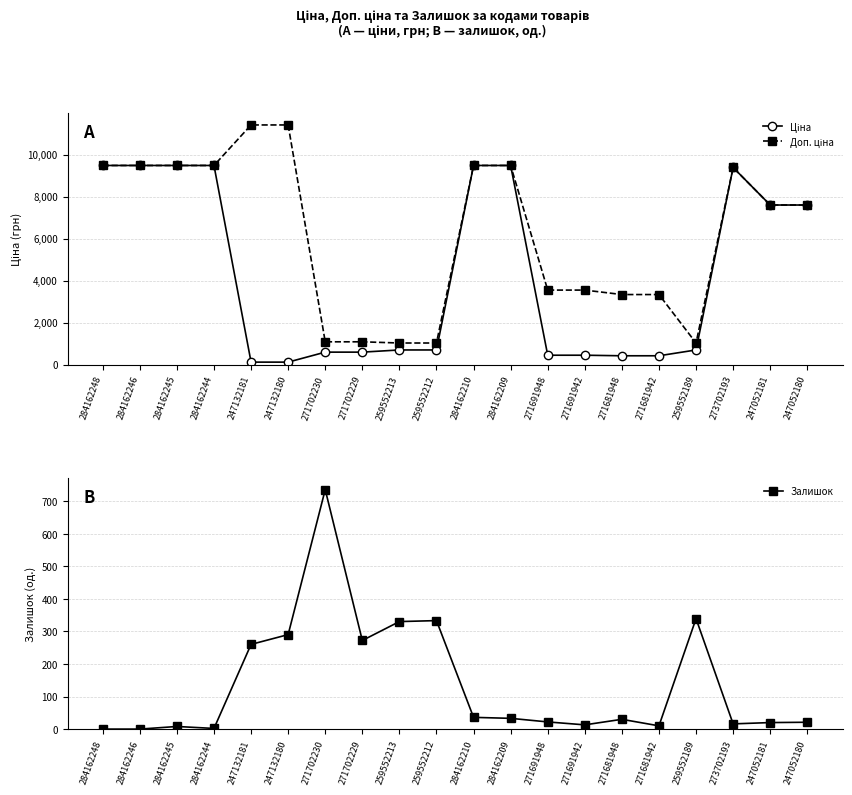

Rank the series by their maximum value, from highest to lowest.

Доп. ціна, Ціна, Залишок